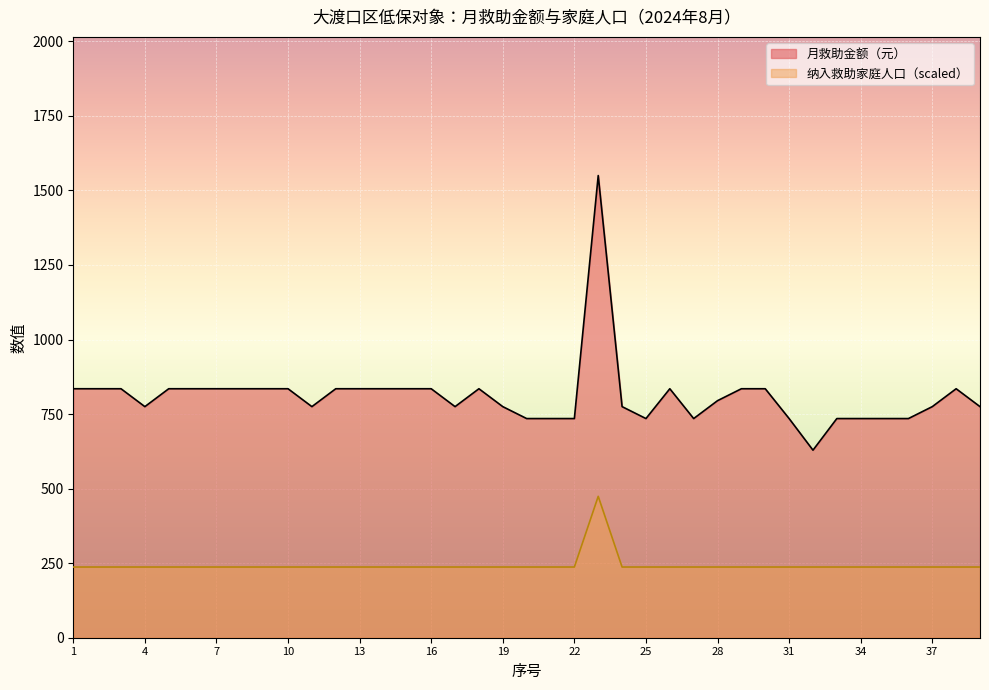

Rank the series by their maximum value, from lowest to highest.

纳入救助家庭人口, 月救助金额（元）